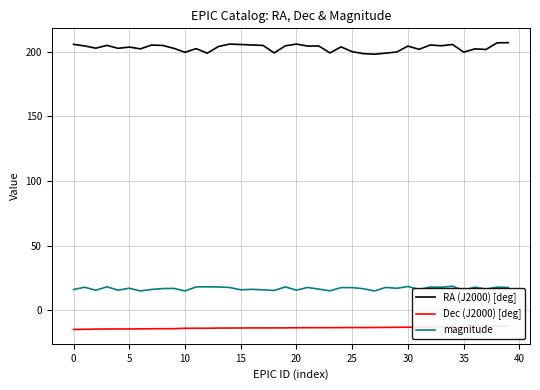

What is the label of the 23rd point from the right?

17